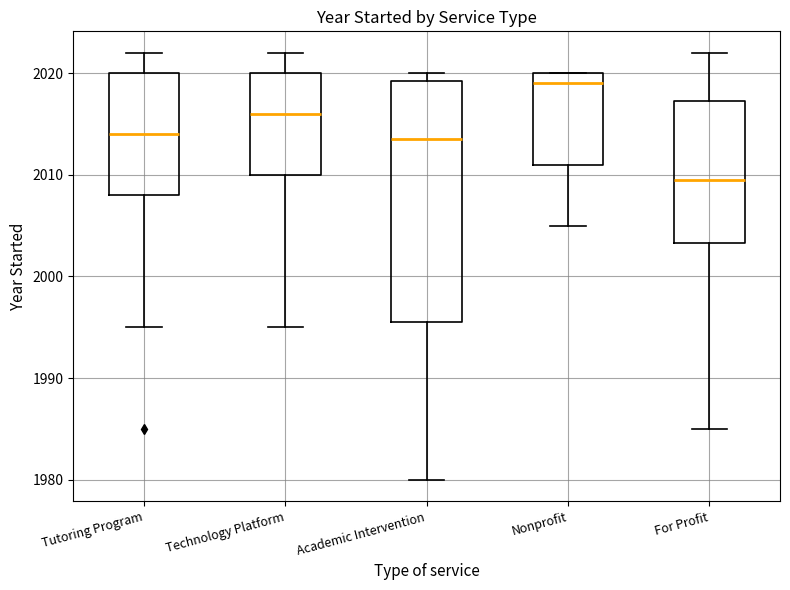

Reading left to right, transcribe this box plot: for each box, give where its median line is, the range the box spans, and where its two whiskers end, as read against the y-axis. The values are not printed on the chart, so give them approximately, as read against the axis.

Tutoring Program: median 2014, box 2008 to 2020, whiskers 1995 to 2022
Technology Platform: median 2016, box 2010 to 2020, whiskers 1995 to 2022
Academic Intervention: median 2014, box 1996 to 2019, whiskers 1980 to 2020
Nonprofit: median 2019, box 2011 to 2020, whiskers 2005 to 2020
For Profit: median 2010, box 2003 to 2017, whiskers 1985 to 2022